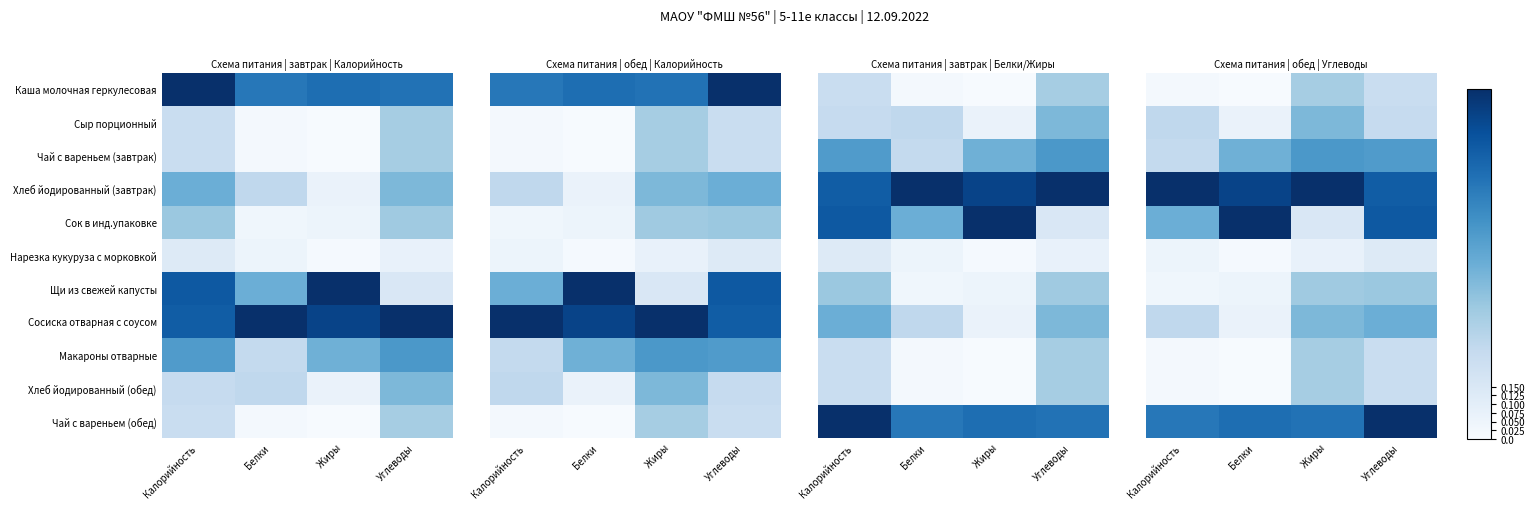

Is it true that Сосиска отварная с соусом equals 0.9 at Углеводы?

False